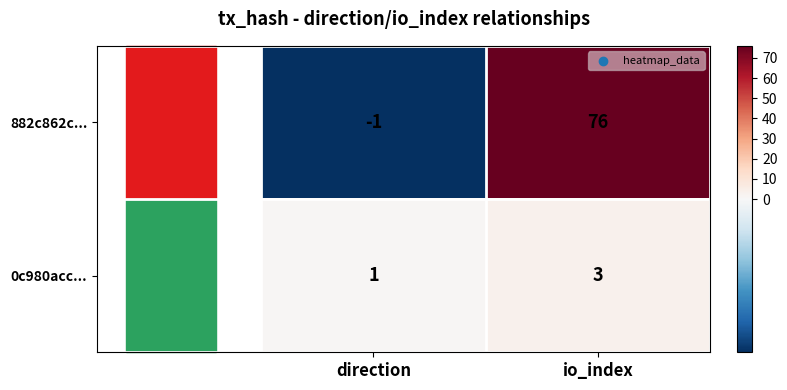

What is the spread (max minus min) of values at io_index?

73